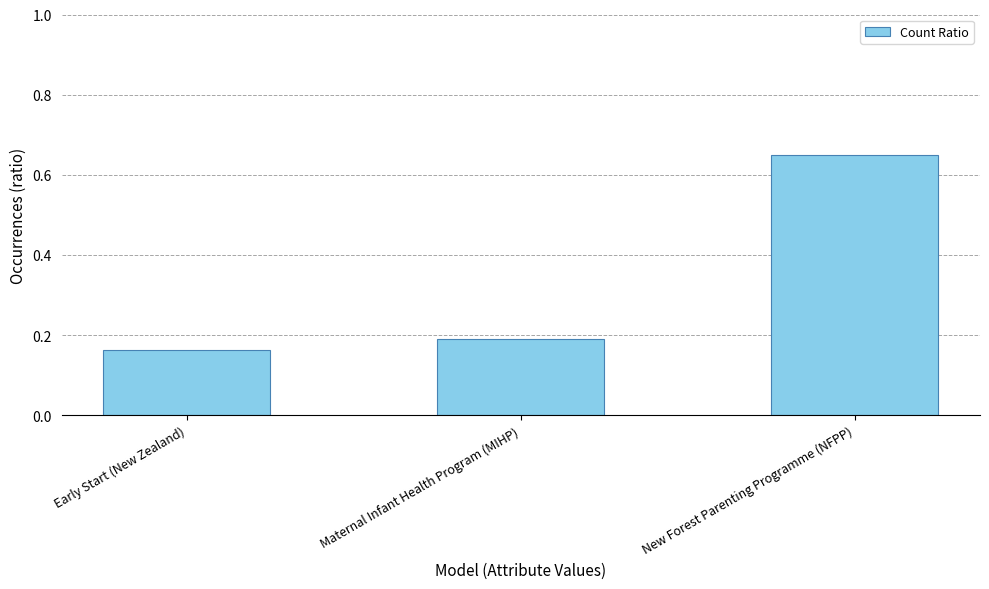

Is it true that the value at Maternal Infant Health Program (MIHP) is 0.1?

False